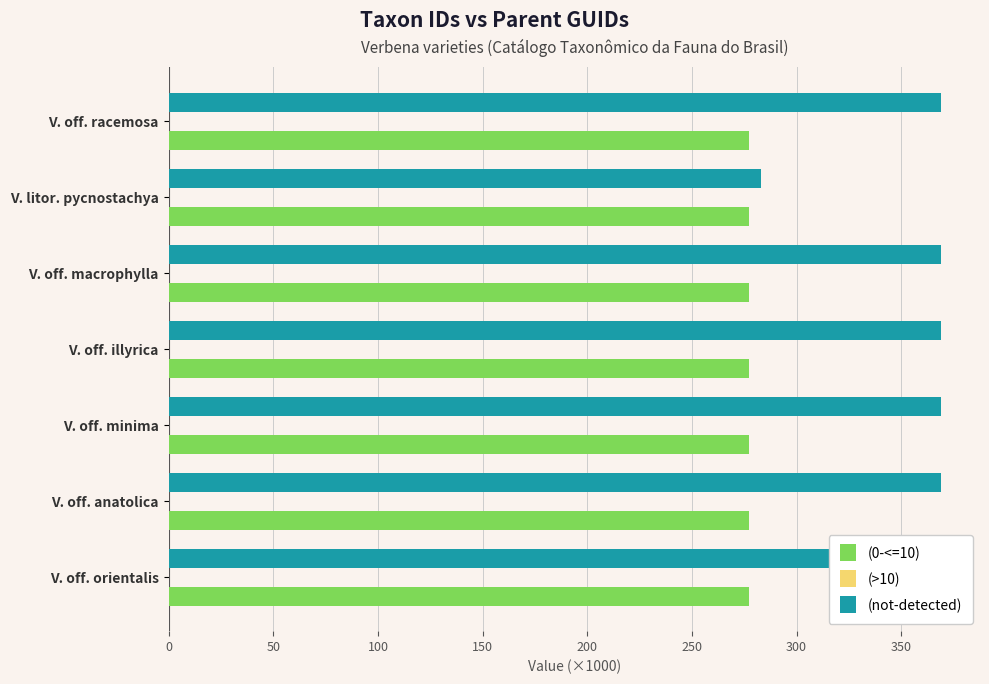

At 100, list the series in order from smallest to largest.

(>10), (0-<=10), (not-detected)